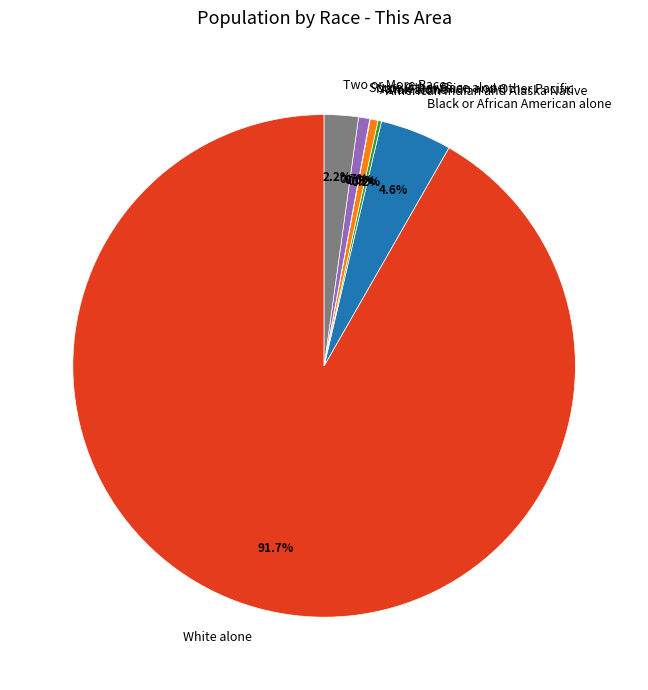

To the nearest percent, what is the difference between the largest and smallest slice percentages?

92%